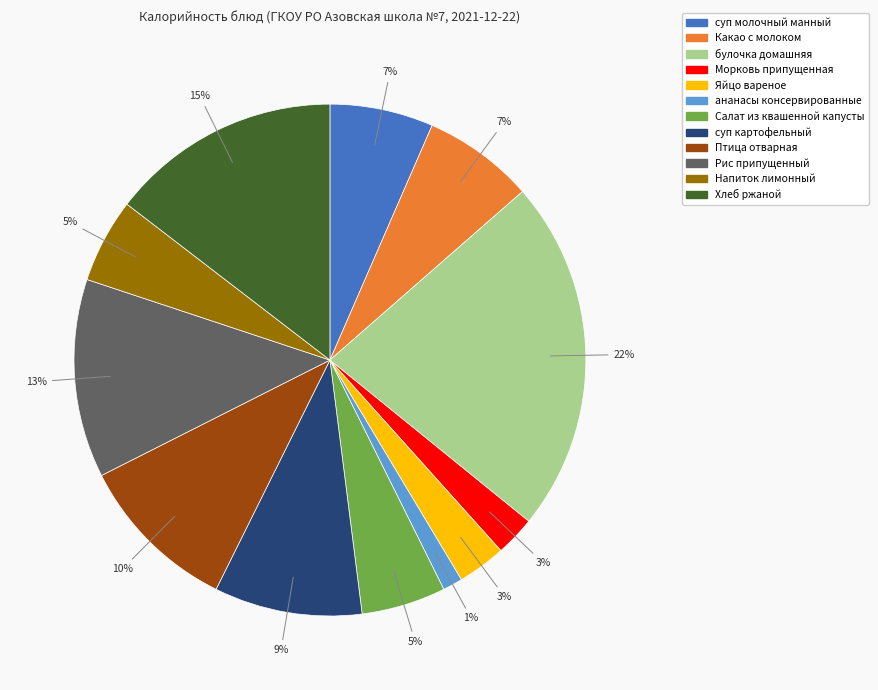

Between Салат из квашенной капусты and ананасы консервированные, which is larger?

Салат из квашенной капусты